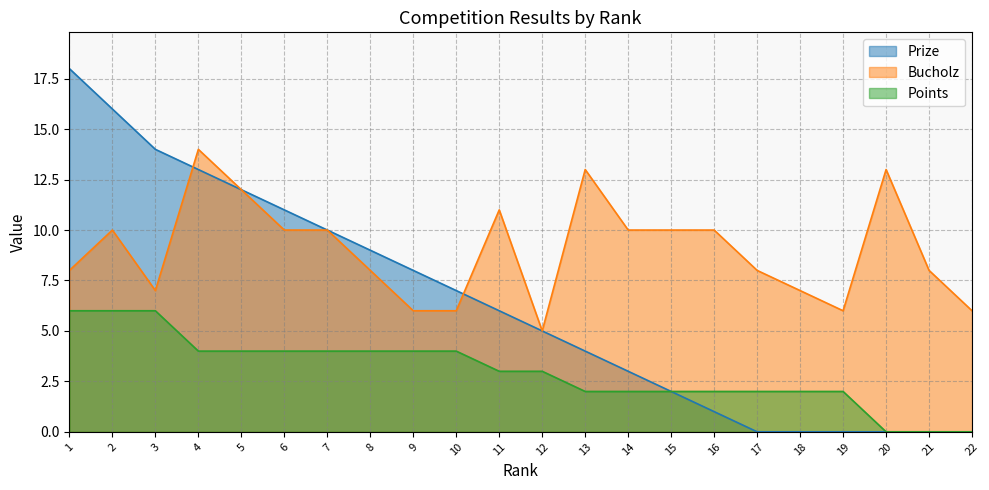

At how many categories does at least one series exceed 2?

22